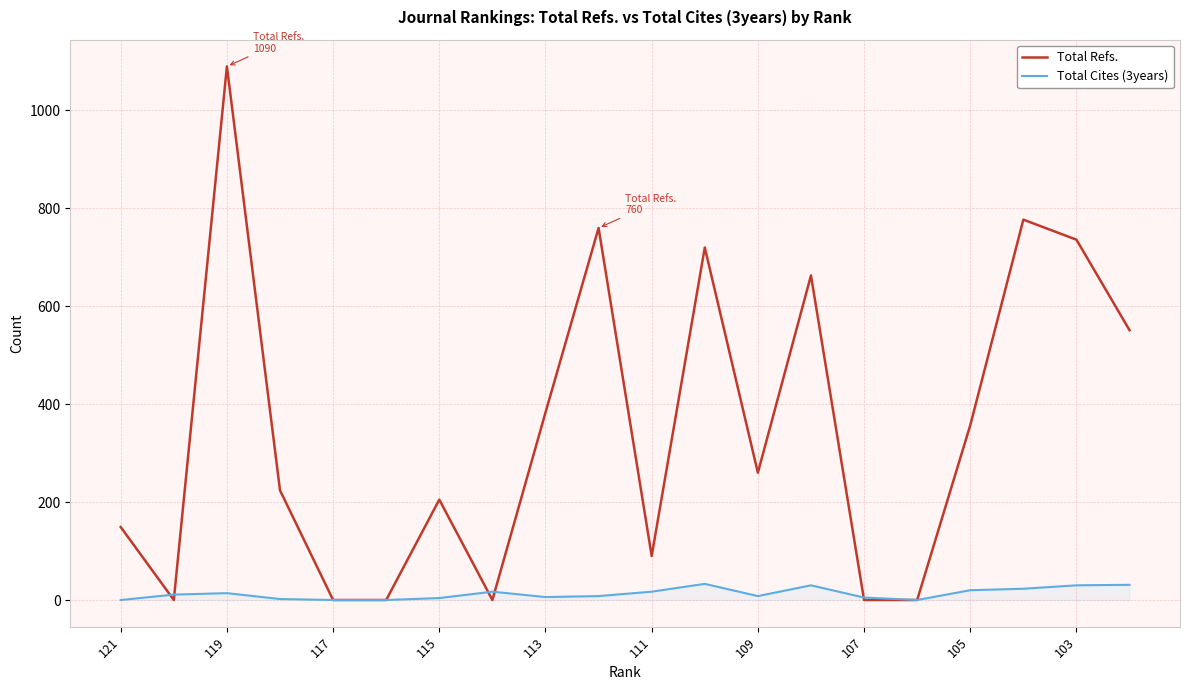

How many lines are shown in the chart?

2